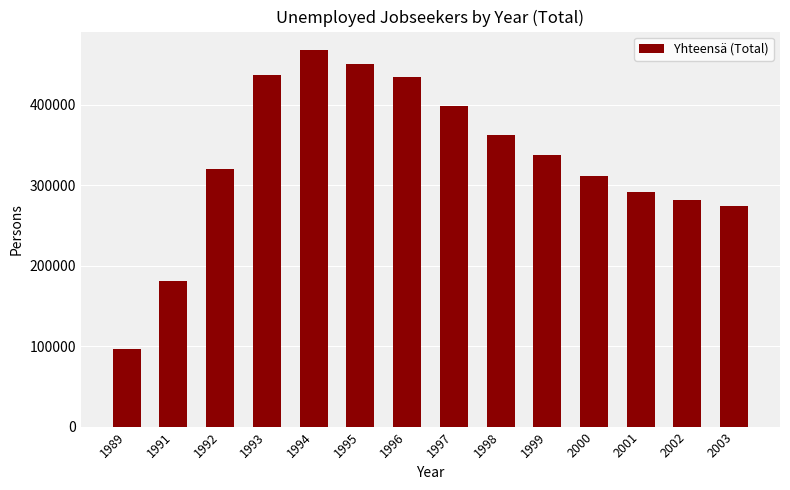

How many bars are there in total?

14